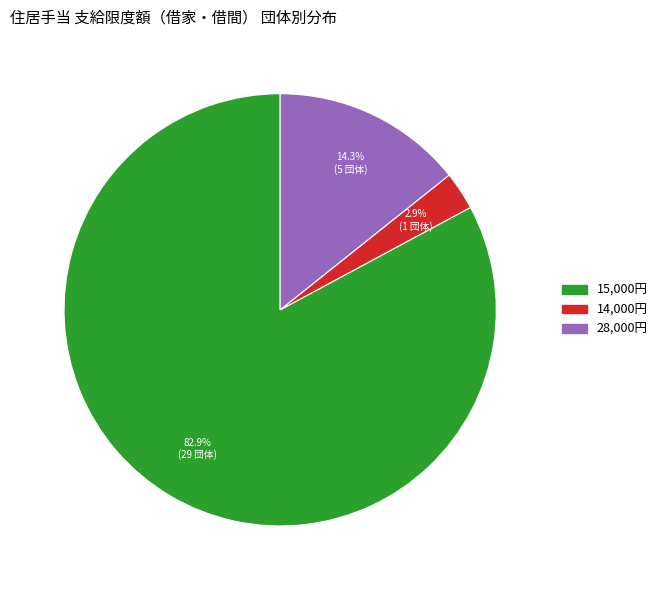

Does any single category account for the majority?

Yes